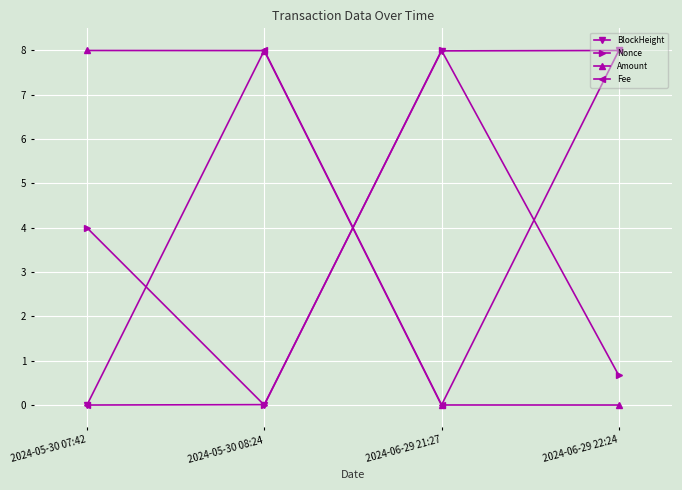

At which label does Amount first exceed 7?

2024-05-30 07:42